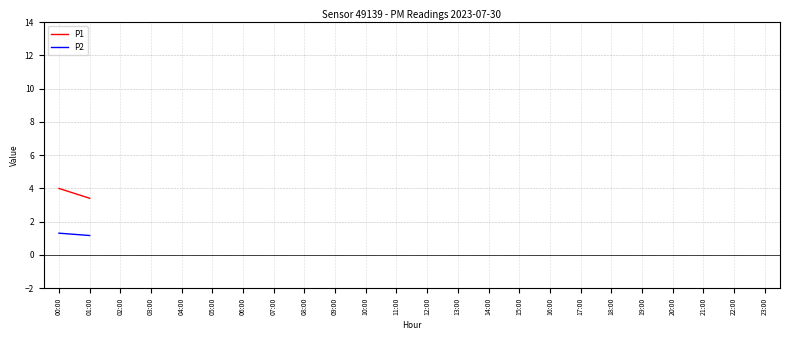

Is this an area chart (filled region under the line)?

No